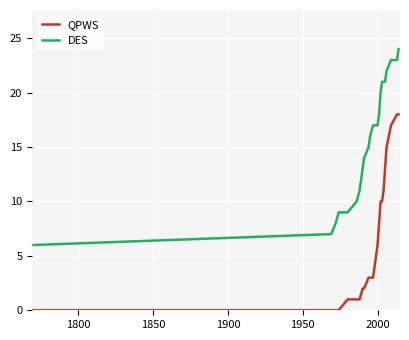

What are all the series names shown in the legend?

QPWS, DES